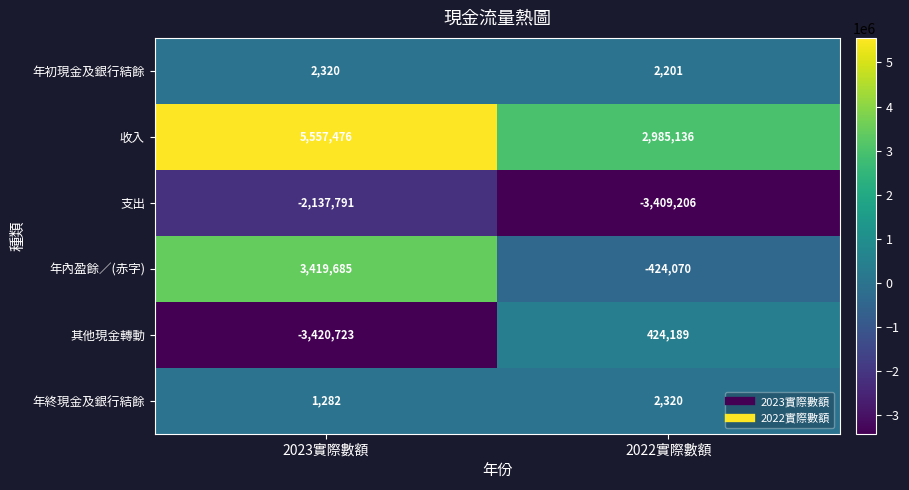

What is the total value across all series at 2022實際數額?

-419430